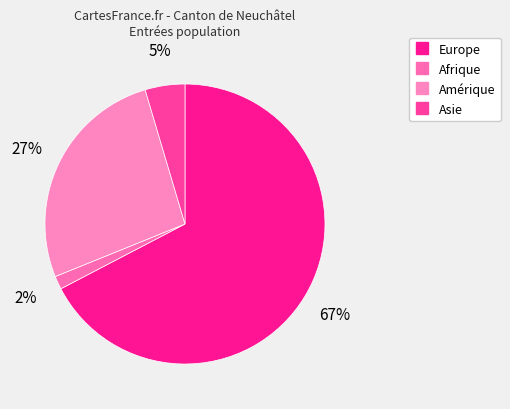

Count the number of slices in the pie.

4